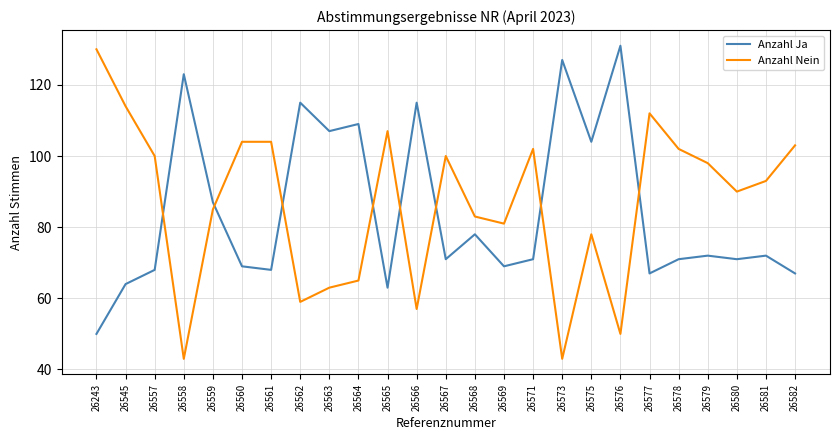

The value of Anzahl Nein at 26558 is 43. True or false?

True